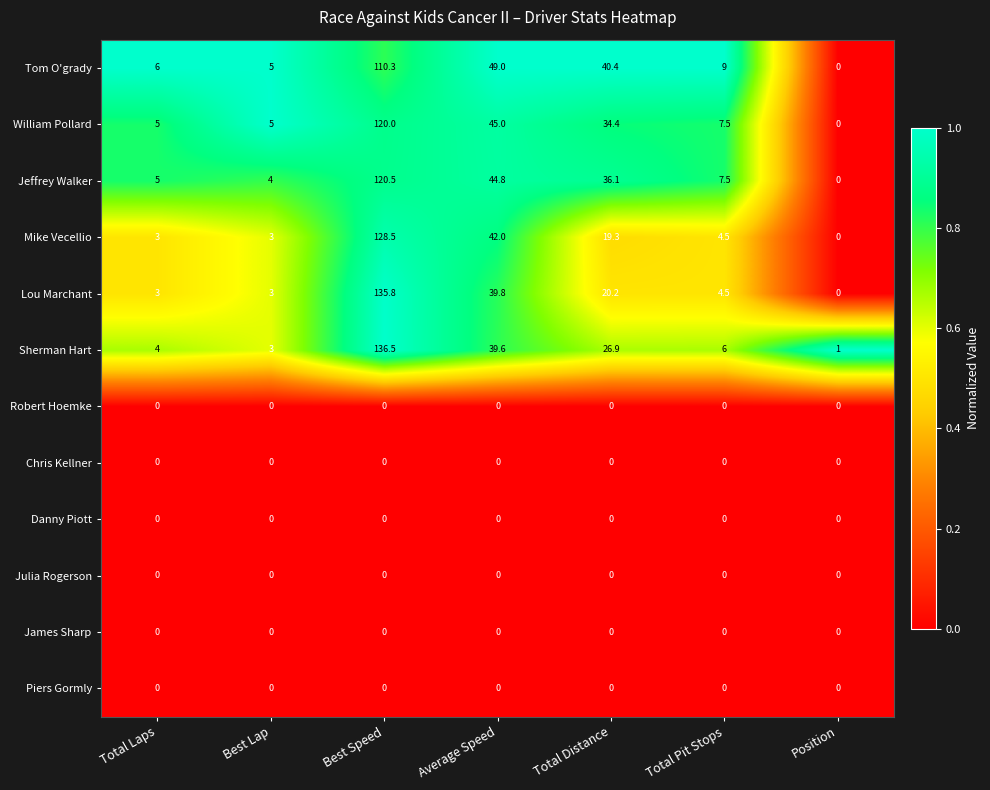

Between Average Speed and Total Pit Stops, which series saw the biggest shift?

Tom O'grady